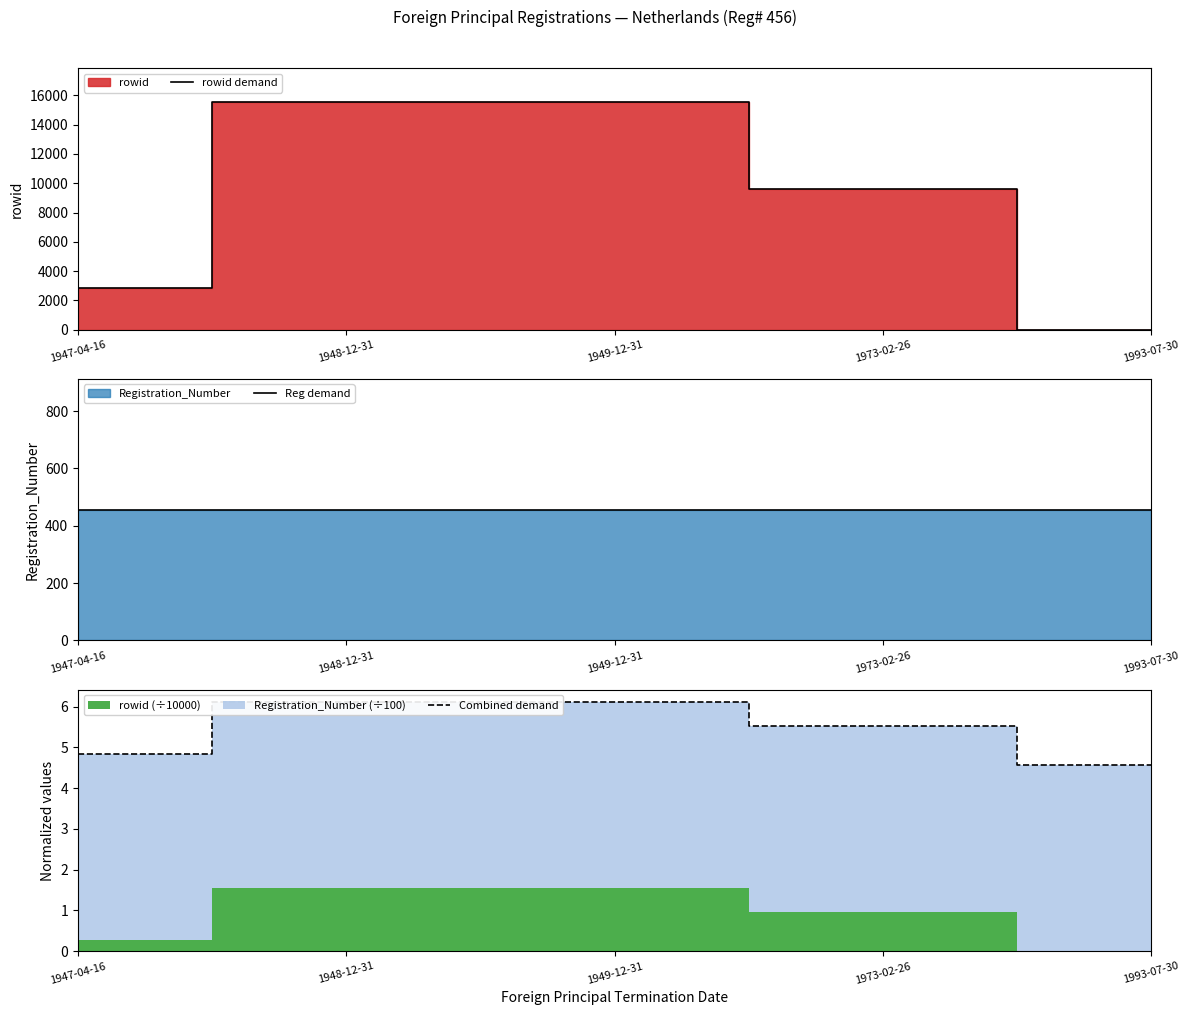

What is the value of the rowid demand point at the 2nd from the left?

15525.0